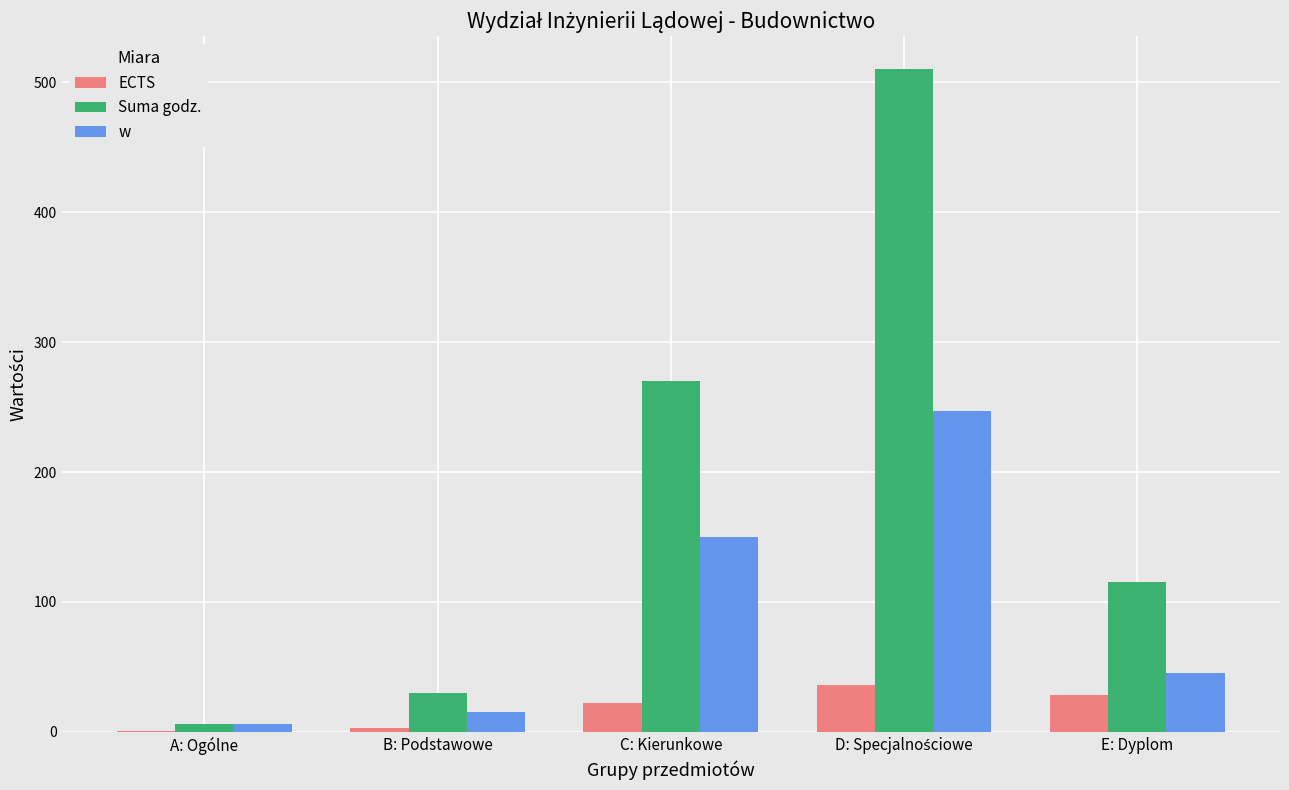

What is the highest value of the w series?

247